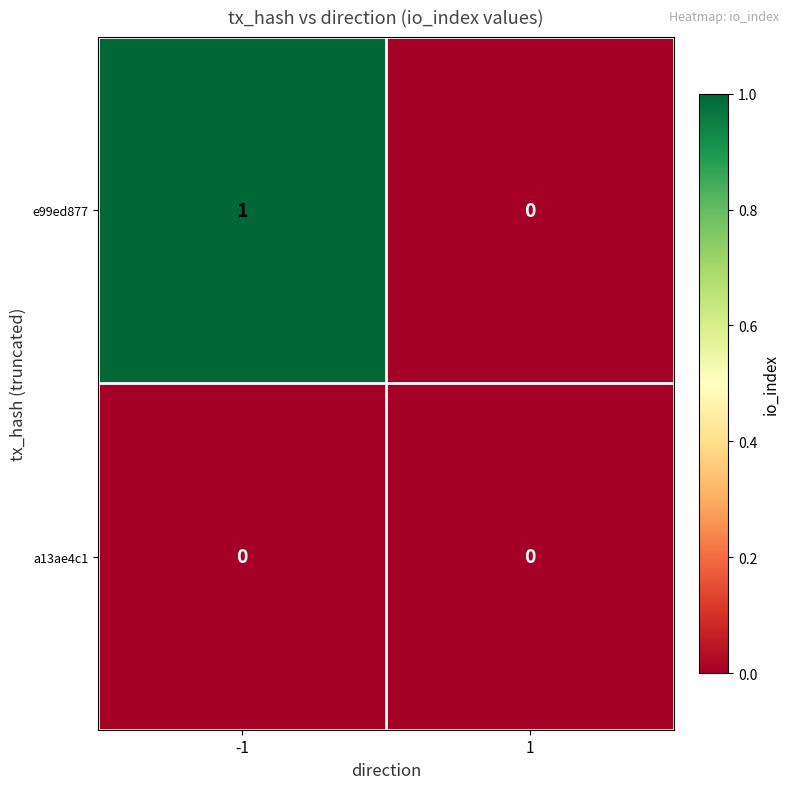

Which series has the largest range (max minus min)?

e99ed877